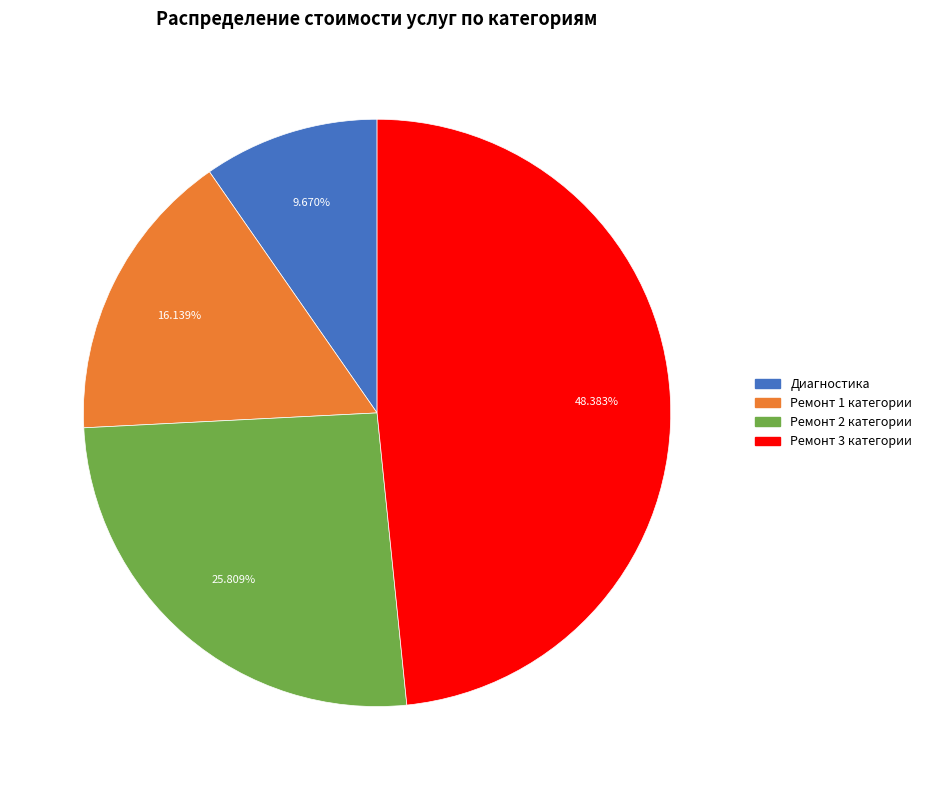

Between Ремонт 2 категории and Диагностика, which is larger?

Ремонт 2 категории